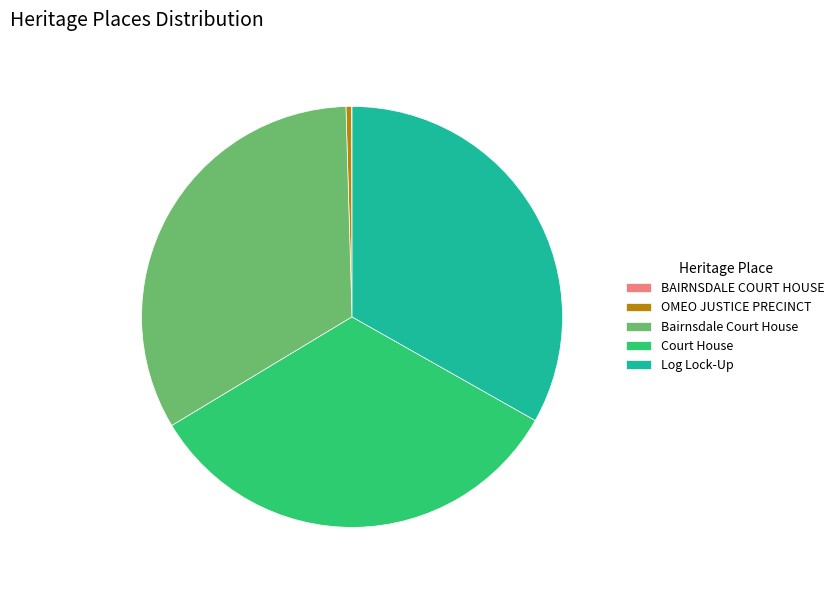

Is Court House the majority of the pie?

No